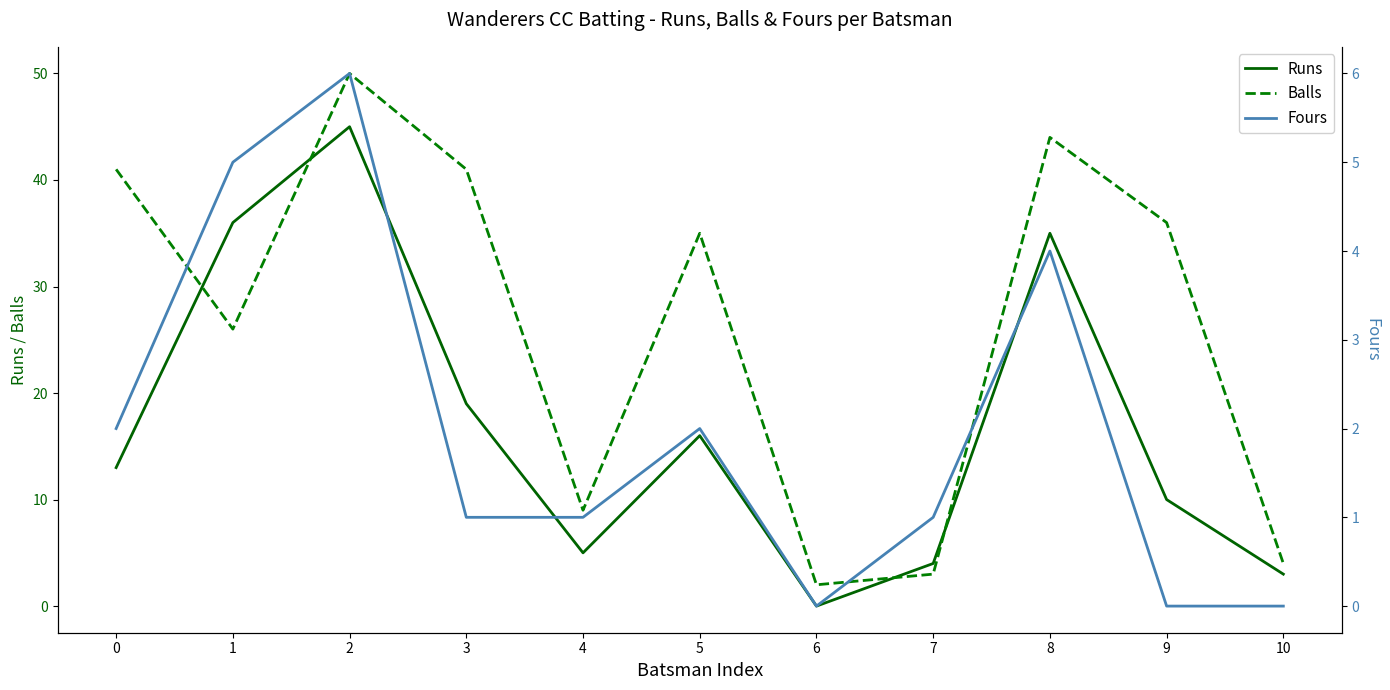

True or false: Fours has a value of 3 at 5.

False